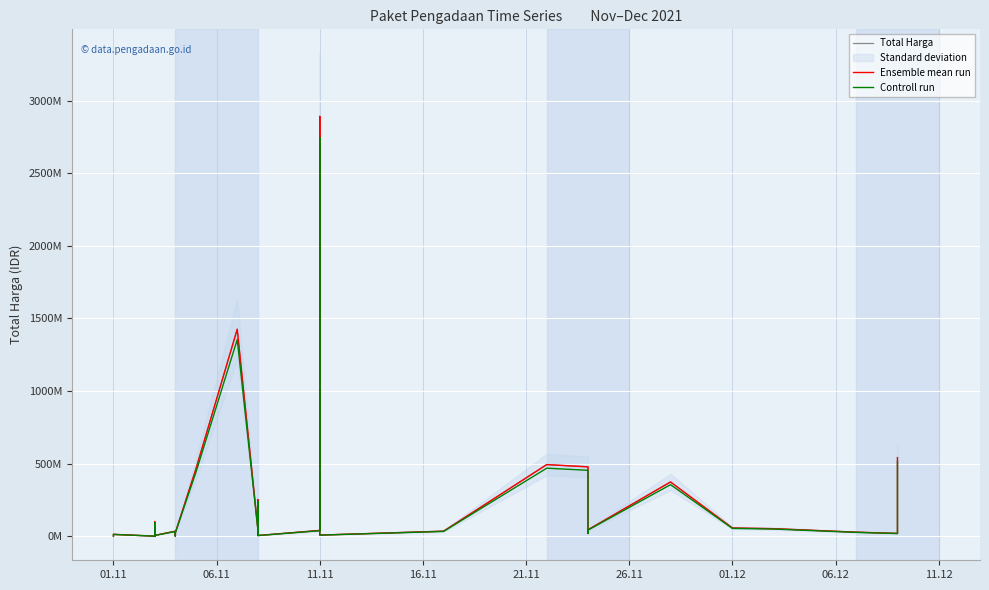

At how many categories does at least one series exceed 1363708964?

2